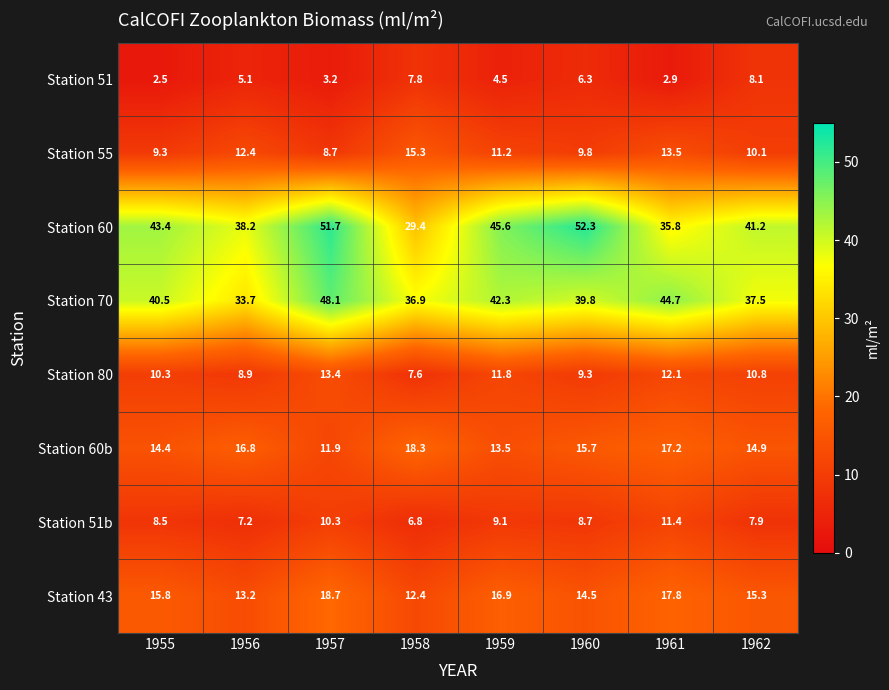

True or false: Station 55 has a value of 3.8 at 1956.

False